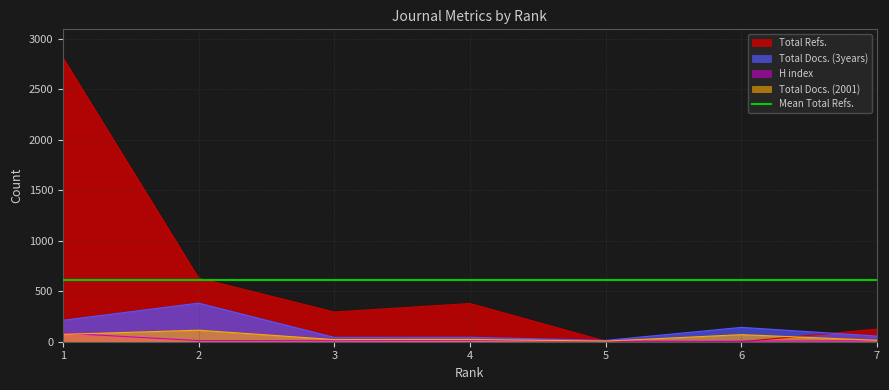

True or false: Total Refs. has more than 2 points higher than both neighbors.

False